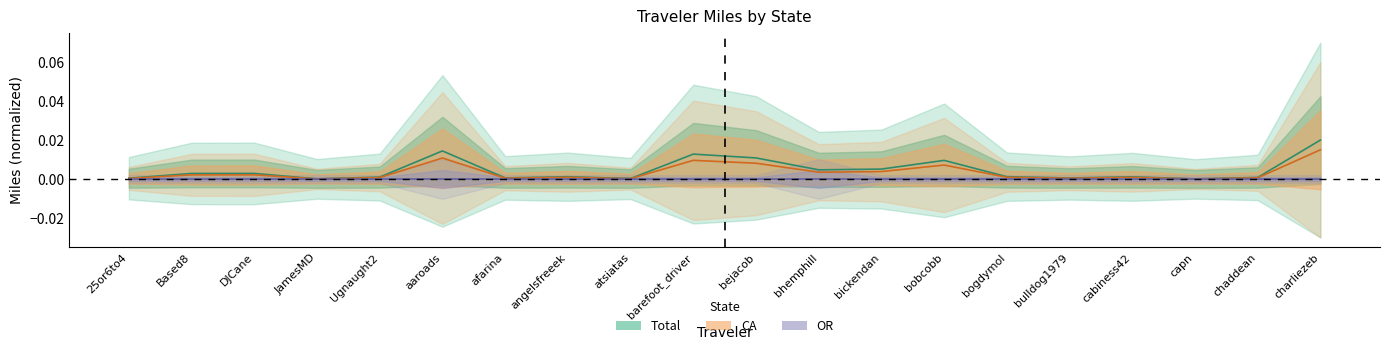

How many lines are shown in the chart?

3